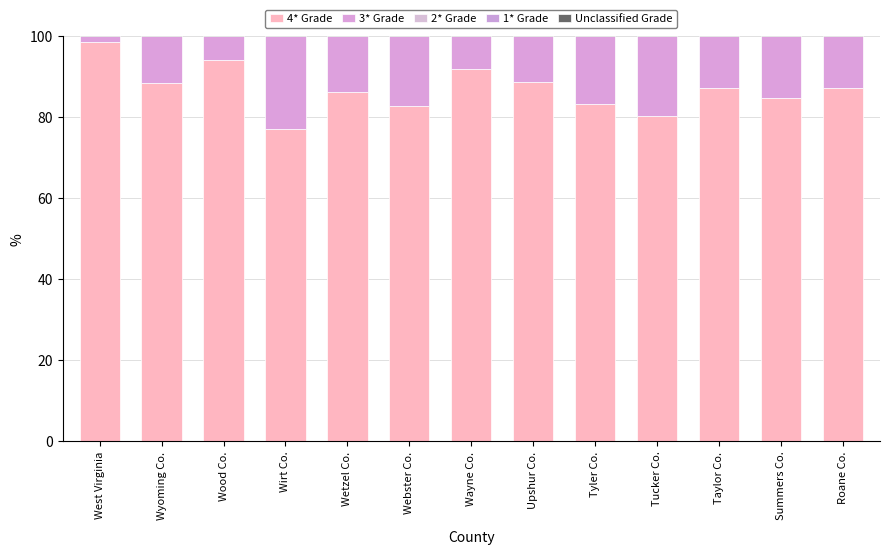

What are all the series names shown in the legend?

4* Grade, 3* Grade, 2* Grade, 1* Grade, Unclassified Grade